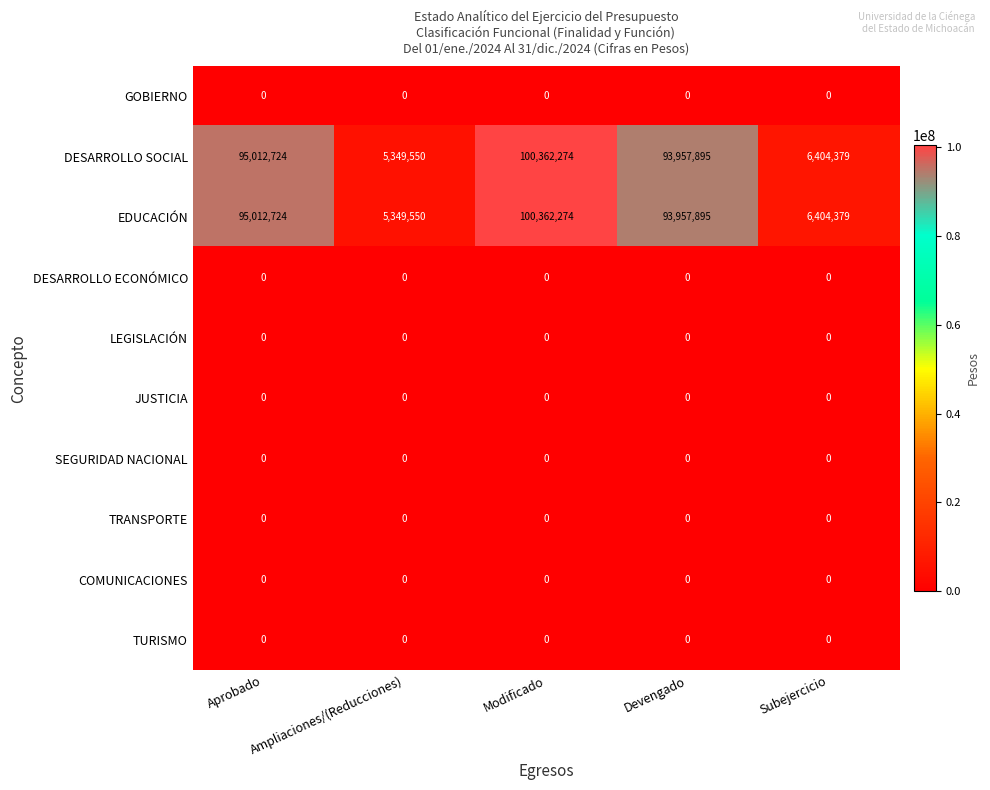

What is the average value of the EDUCACIÓN series?

60217364